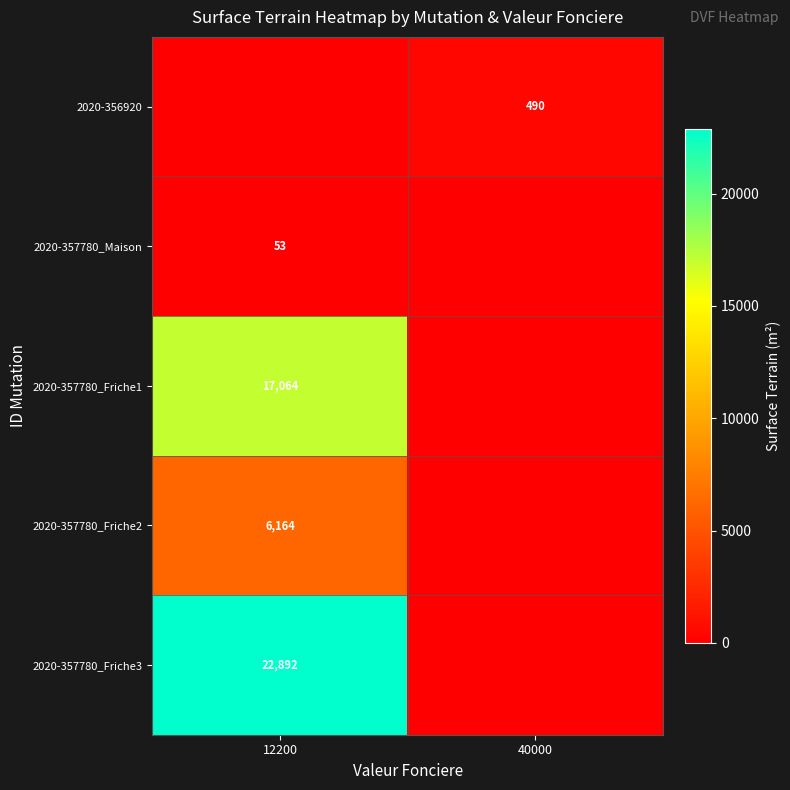

The 2020-356920 series shows 286 at 40000. True or false?

False